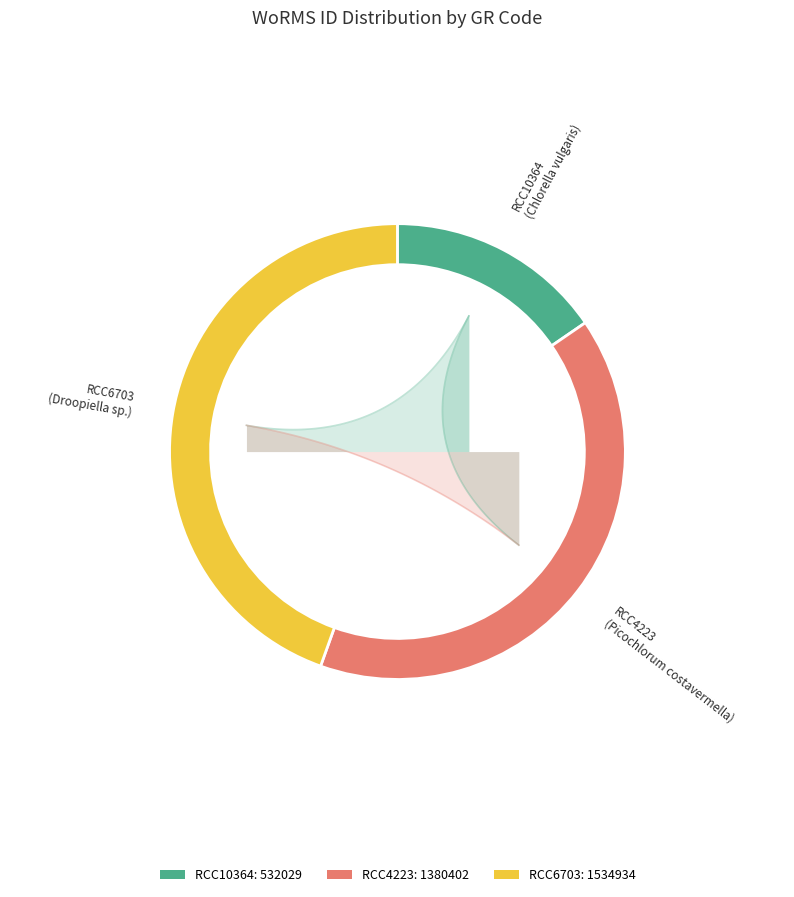

The RCC4223 slice represents 40% of the pie. True or false?

True